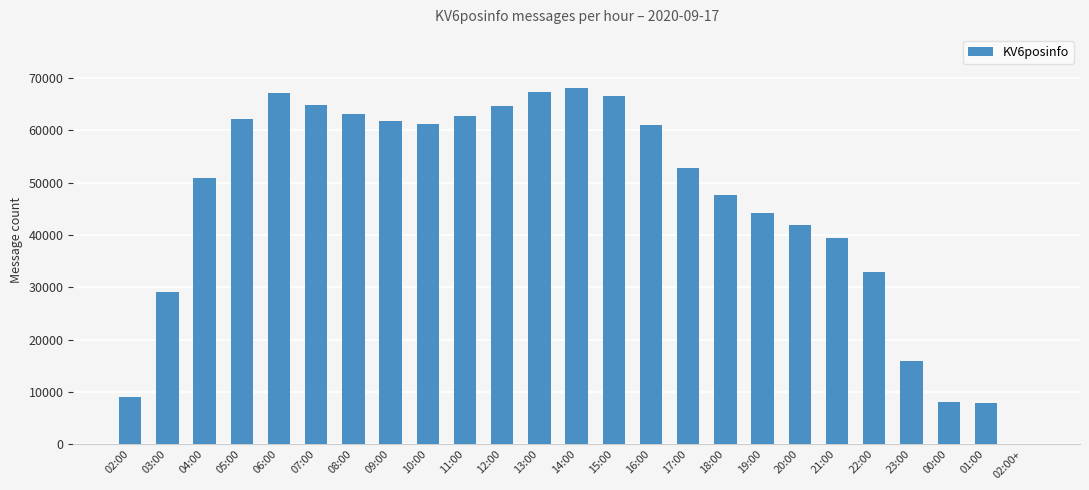

How many categories are shown in the chart?

25